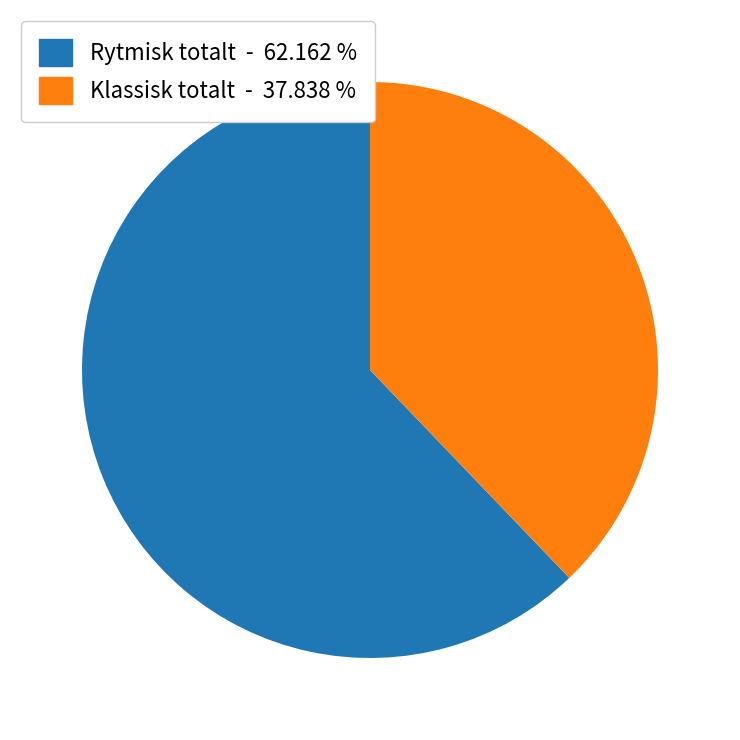

Is there any slice that represents more than half of the pie?

Yes